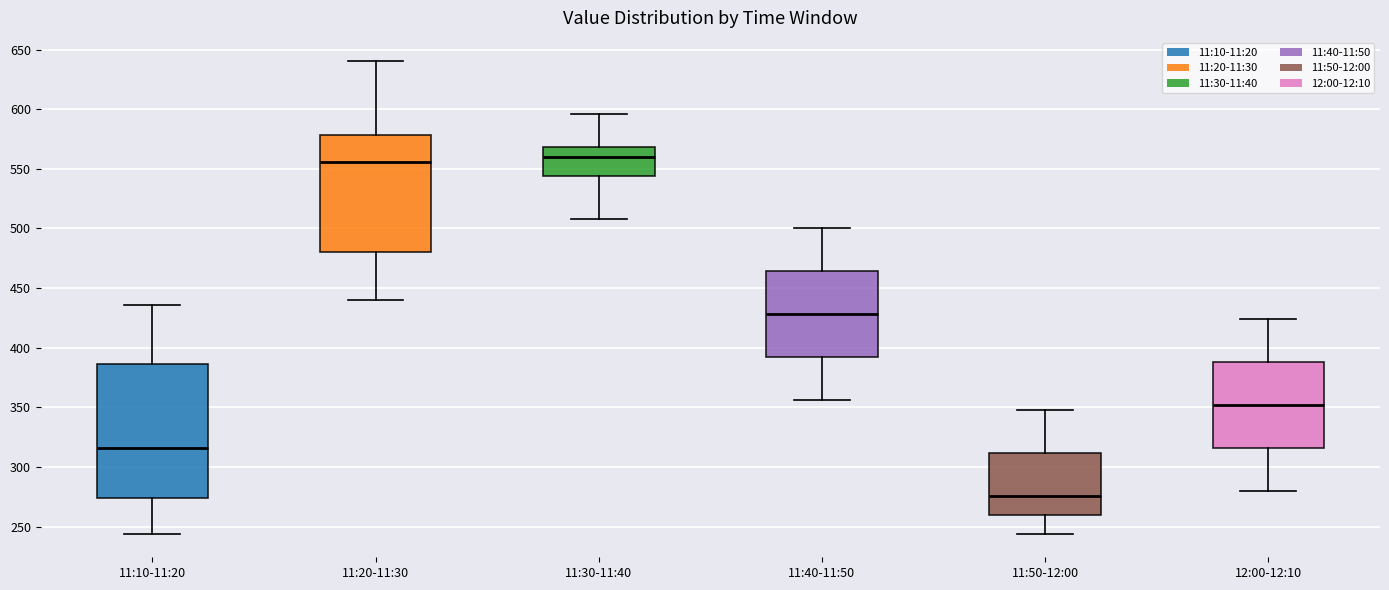

Reading left to right, read every box against the y-axis: the position of its median line, the range the box covers, and the ends of its whiskers. The values are not printed on the chart, so give them approximately, as read against the axis.

11:10-11:20: median 315, box 275 to 385, whiskers 245 to 435
11:20-11:30: median 555, box 480 to 580, whiskers 440 to 640
11:30-11:40: median 560, box 545 to 570, whiskers 510 to 595
11:40-11:50: median 430, box 390 to 465, whiskers 355 to 500
11:50-12:00: median 275, box 260 to 310, whiskers 245 to 350
12:00-12:10: median 350, box 315 to 390, whiskers 280 to 425